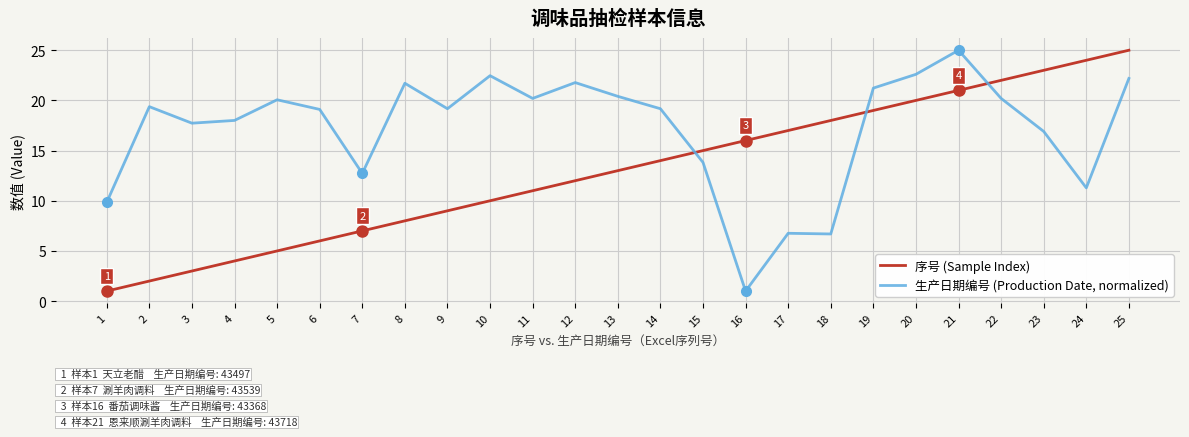

How many lines are shown in the chart?

2